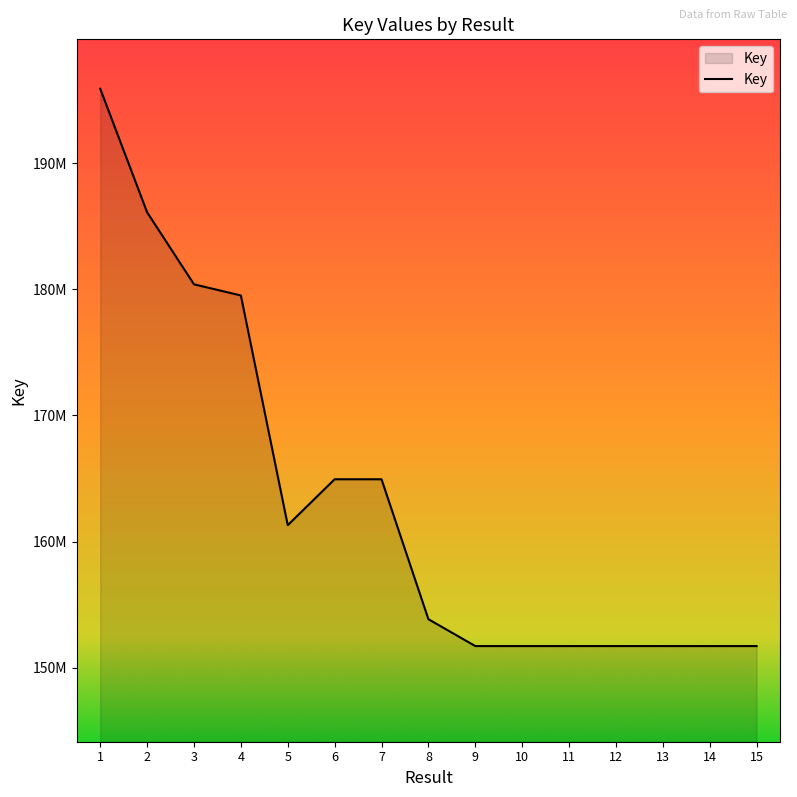

Does the chart display data point markers on the line(s)?

No